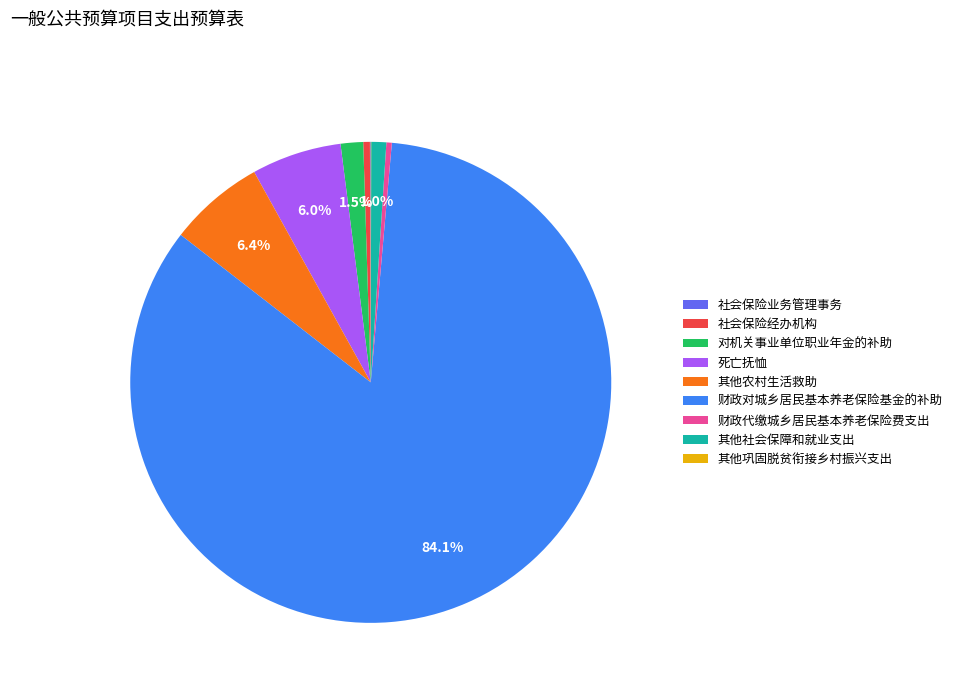

Combined, do 其他农村生活救助 and 死亡抚恤 account for over 50%?

No